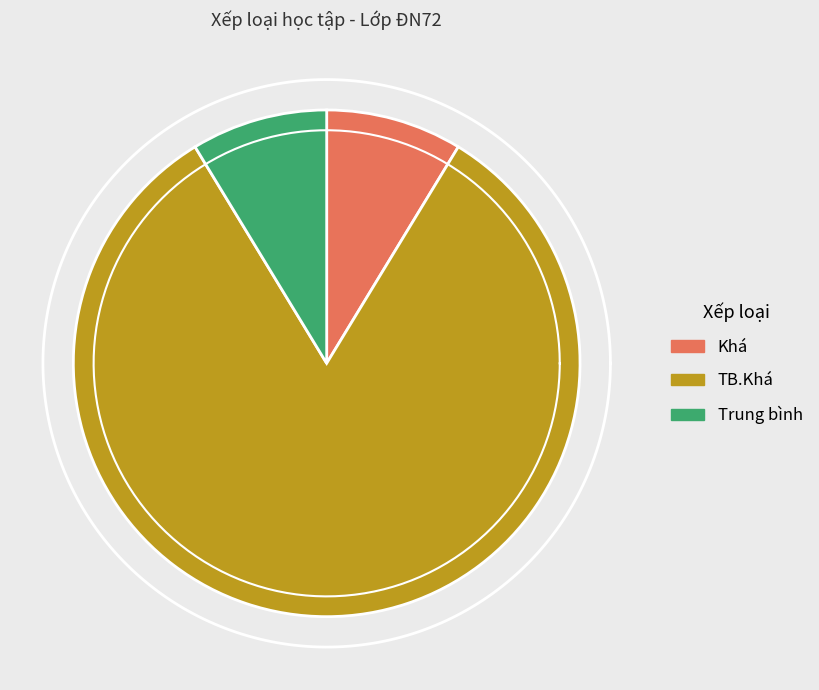

To the nearest percent, what portion does Khá represent?

9%